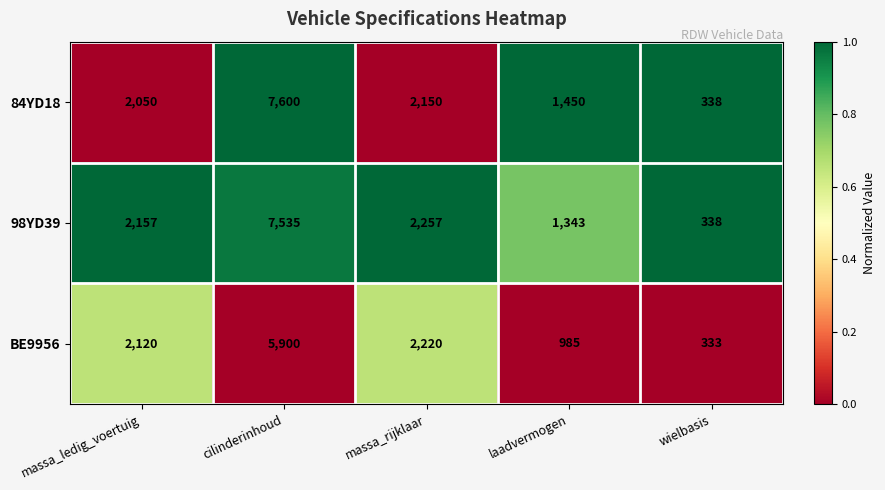

Count the number of data series in this chart.

3